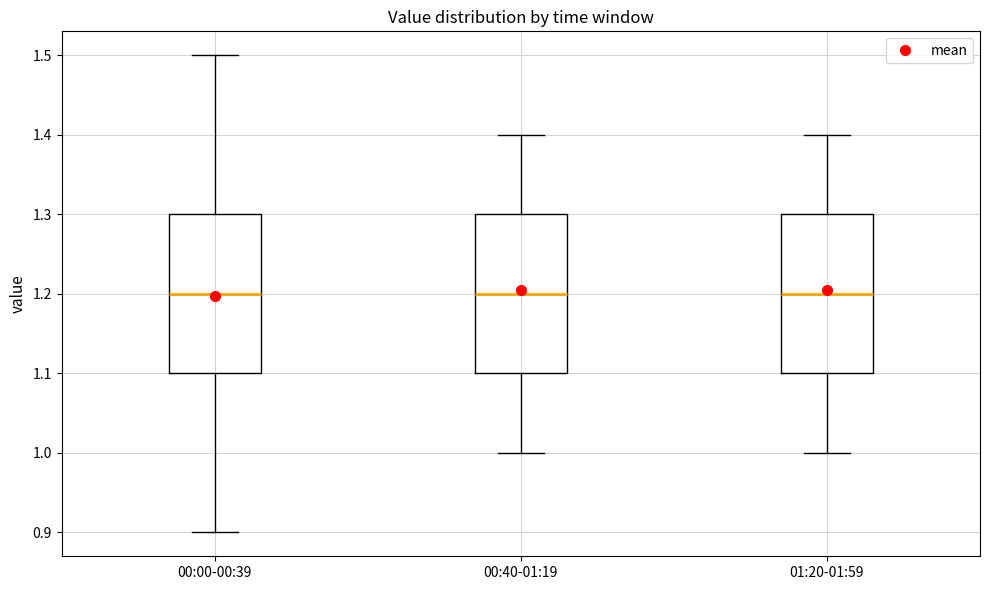

Where does the lower whisker of the box for 00:00-00:39 end on the y-axis? The values are not printed on the chart, so give them approximately, as read against the axis.

0.9